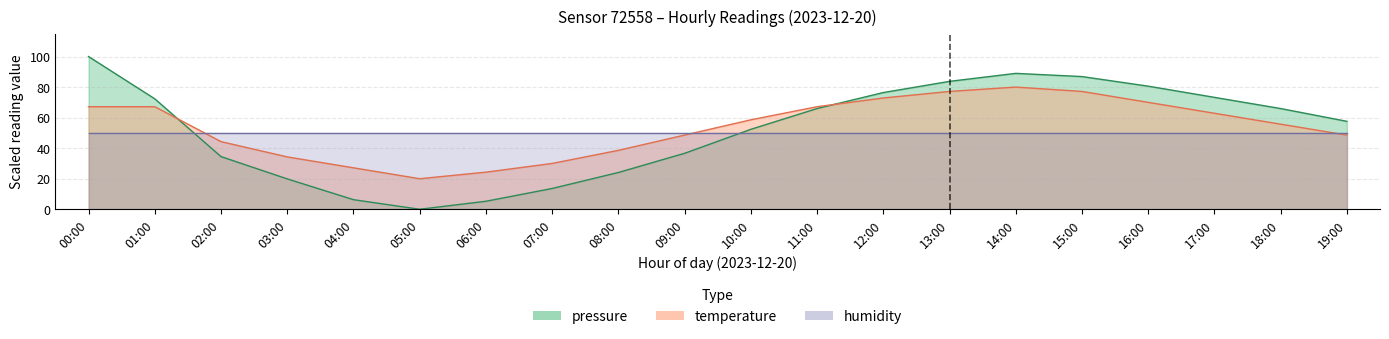

Is it true that temperature equals 30.0 at 07:00?

True